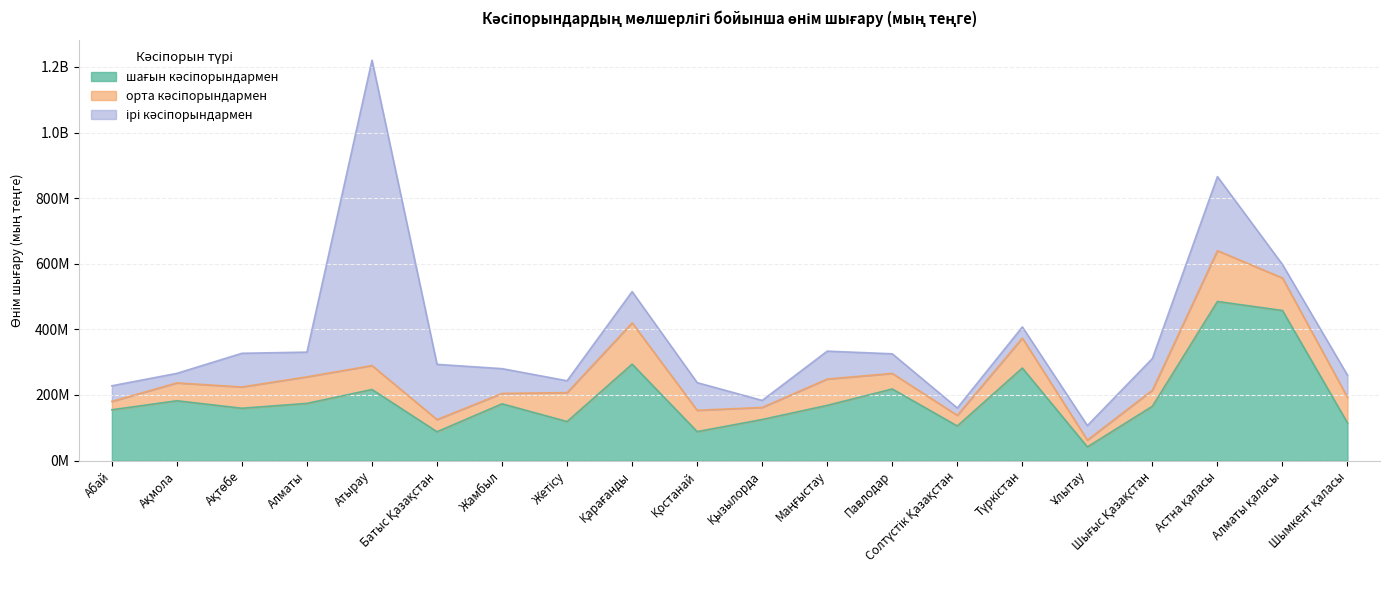

How many data points in ірі кәсіпорындармен are less than 75349967?

10